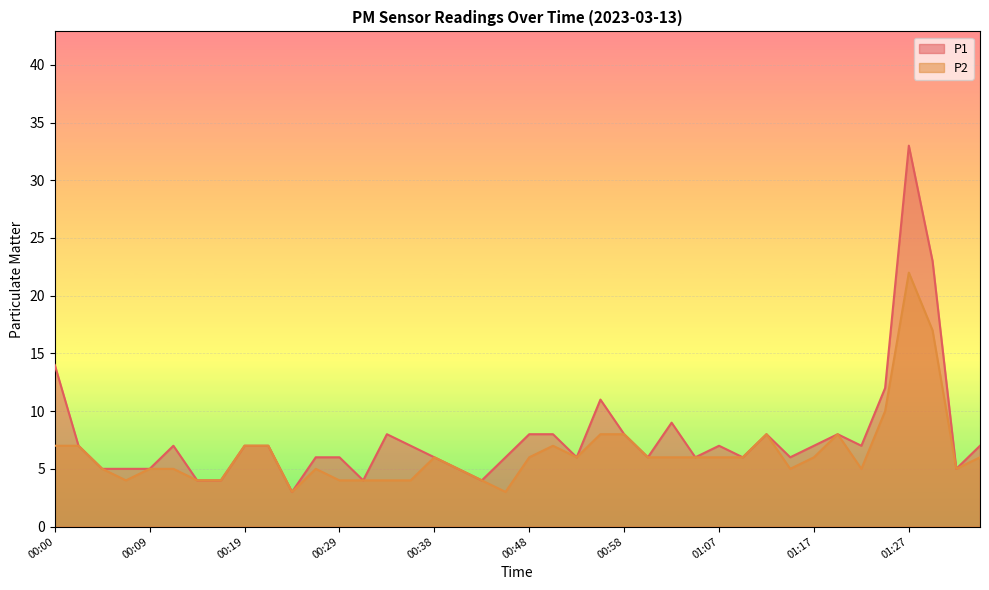

The P2 series shows 17 at 01:29. True or false?

True